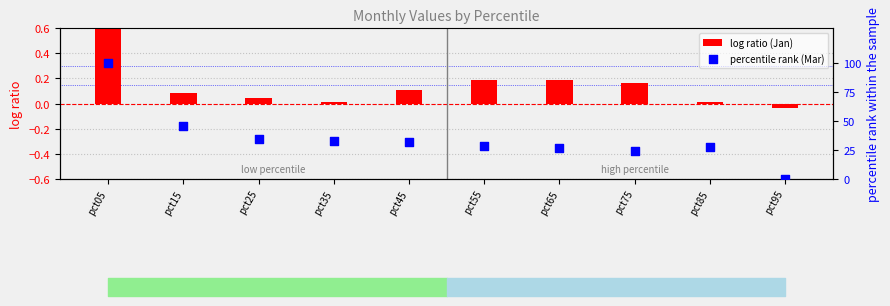

Is the value of Mar at pct95 greater than the value of Jan at pct45?

No